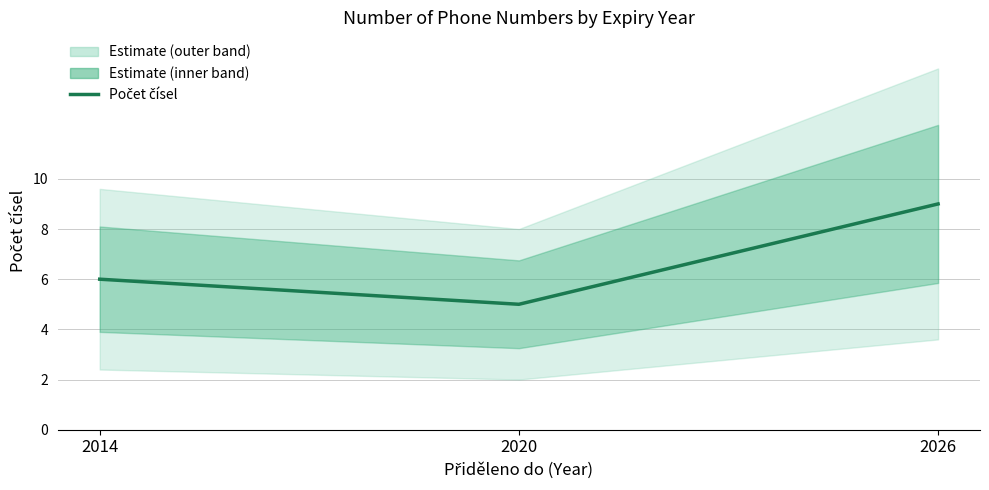

The chart shows a value of 6 at 2014. True or false?

True